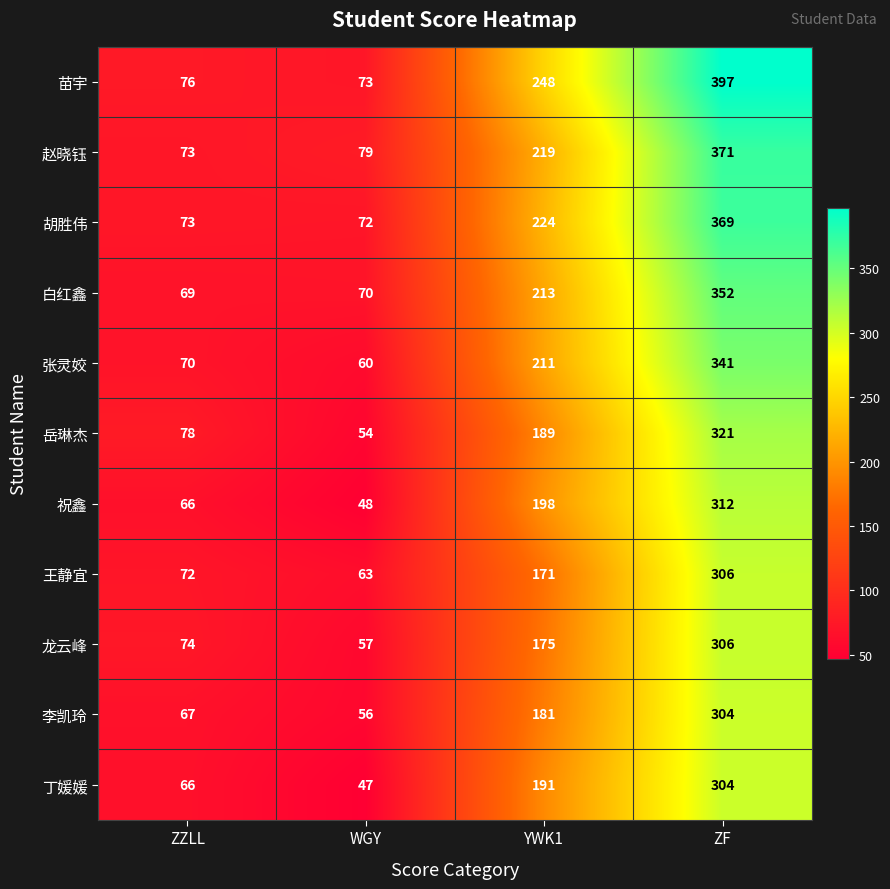

Where is 赵晓钰 nearest to the value 222?

YWK1